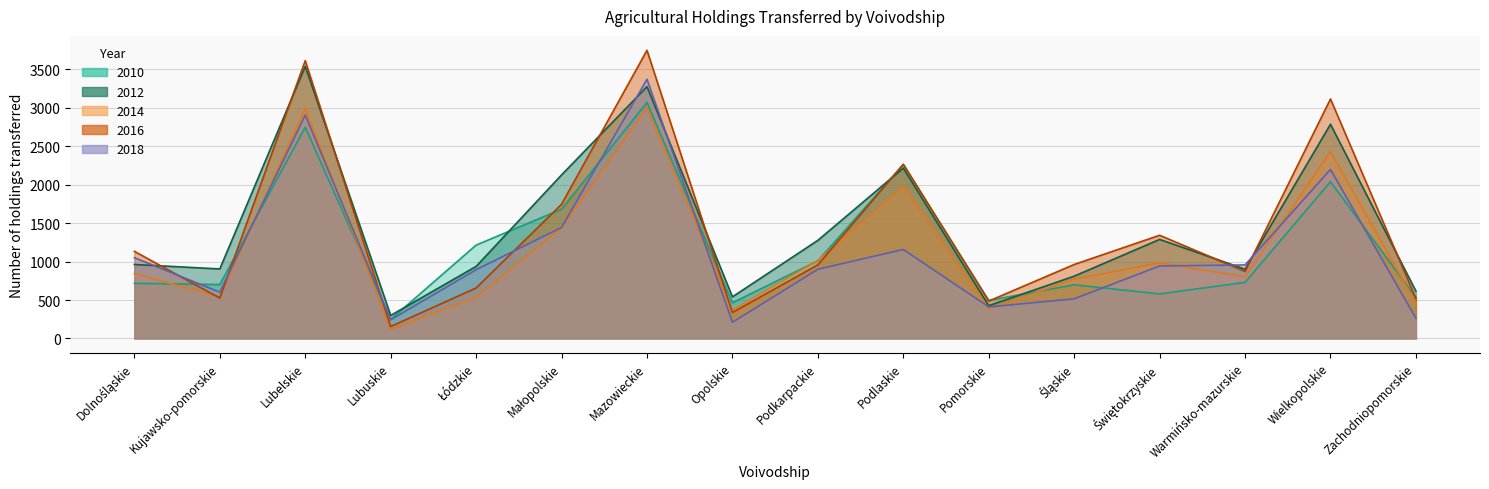

What is the value of the 2014 point at the 8th from the left?

368